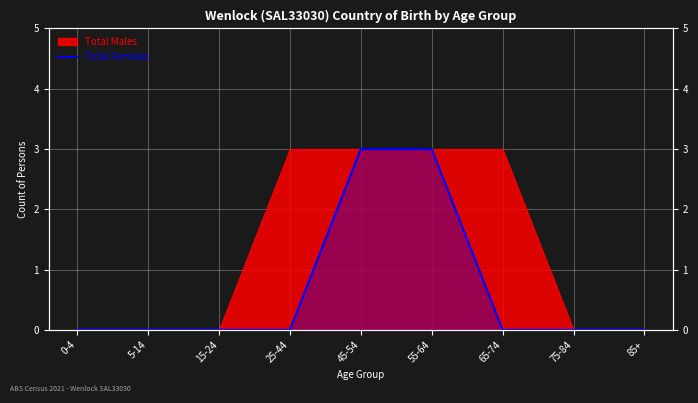

What is the label of the 4th point from the left?

25-44